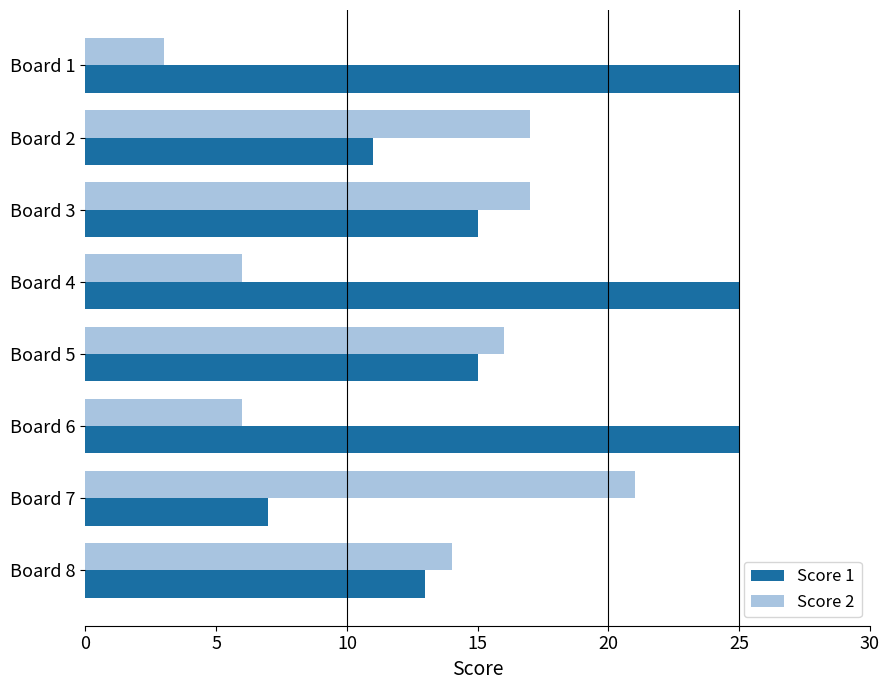

List the series in order of their overall mean, highest first.

Score 1, Score 2